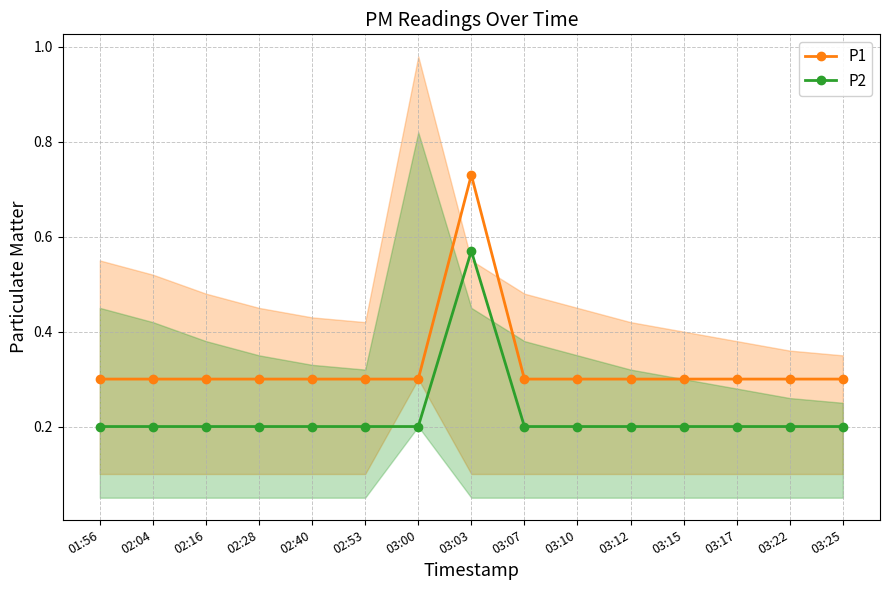

Where is the first local maximum for P1?

03:03